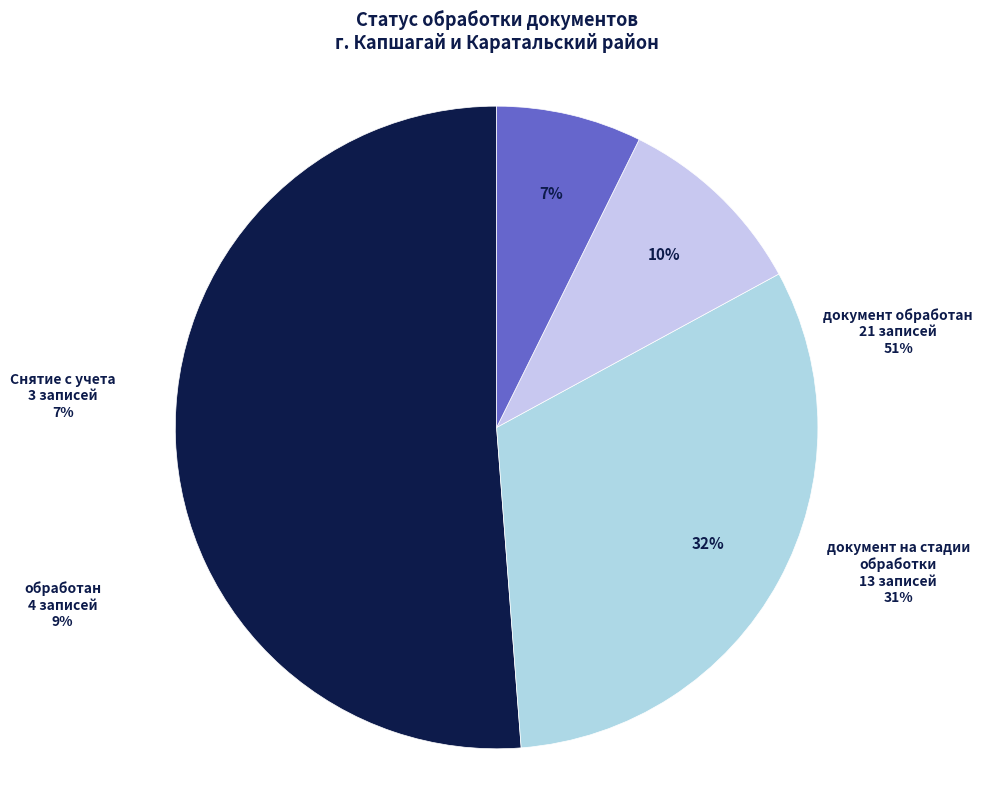

To the nearest percent, what percentage of the pie is документ на стадии обработки?

32%